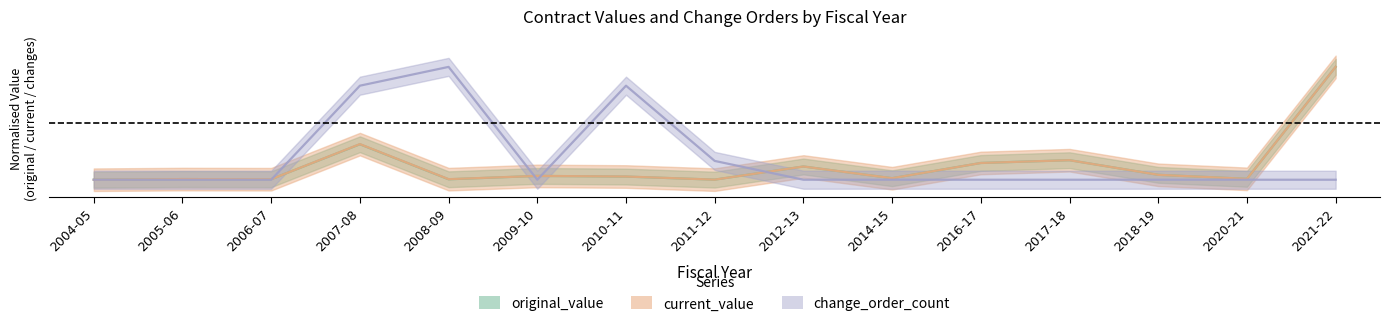

At how many categories does at least one series exceed 0?

14